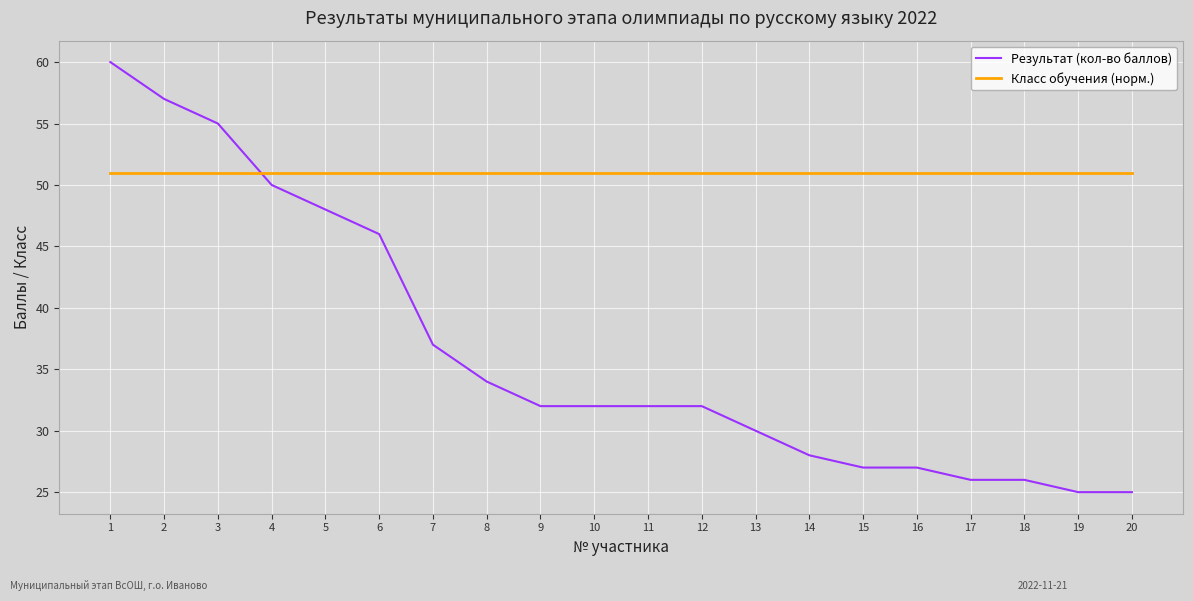

Is the value of Результат (кол-во баллов) at 4 greater than the value of Класс обучения (норм.) at 9?

No